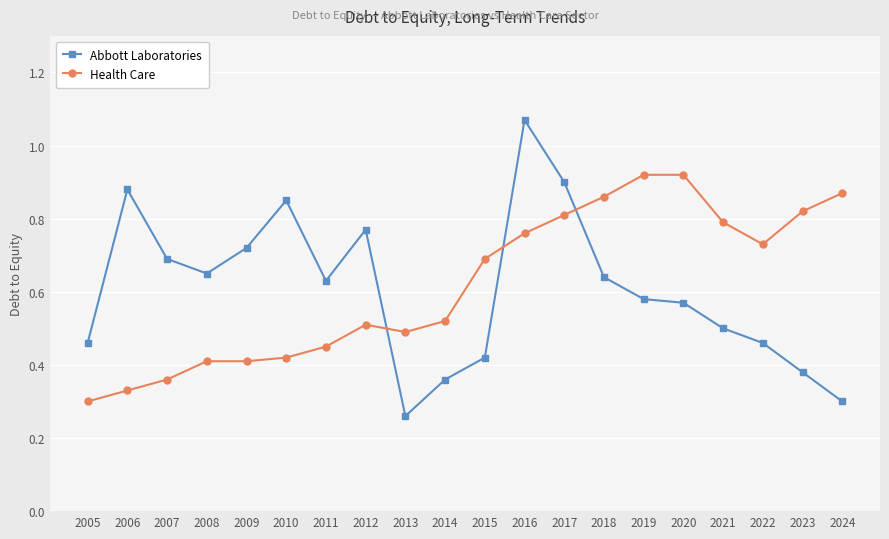

At which label does Abbott Laboratories reach its minimum?

2013